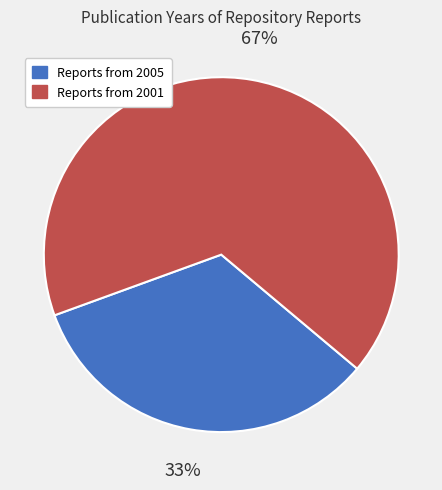

To the nearest percent, what is the average slice percentage?

50%